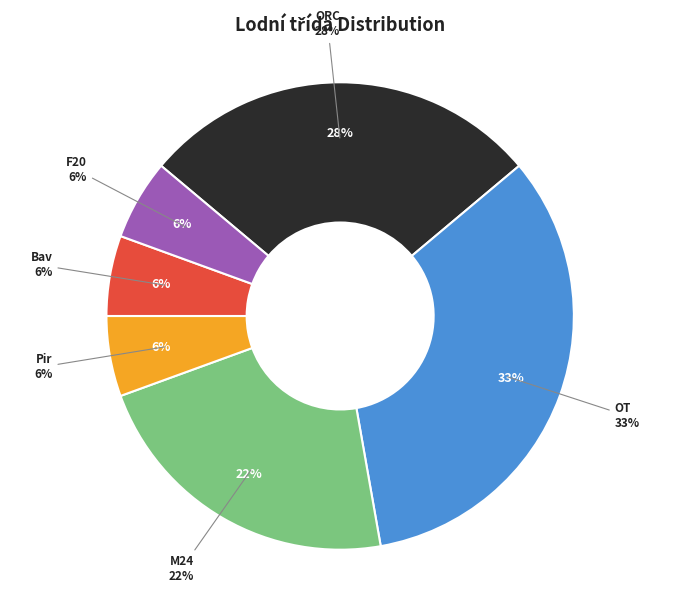

Does OT represent more than half of the total?

No